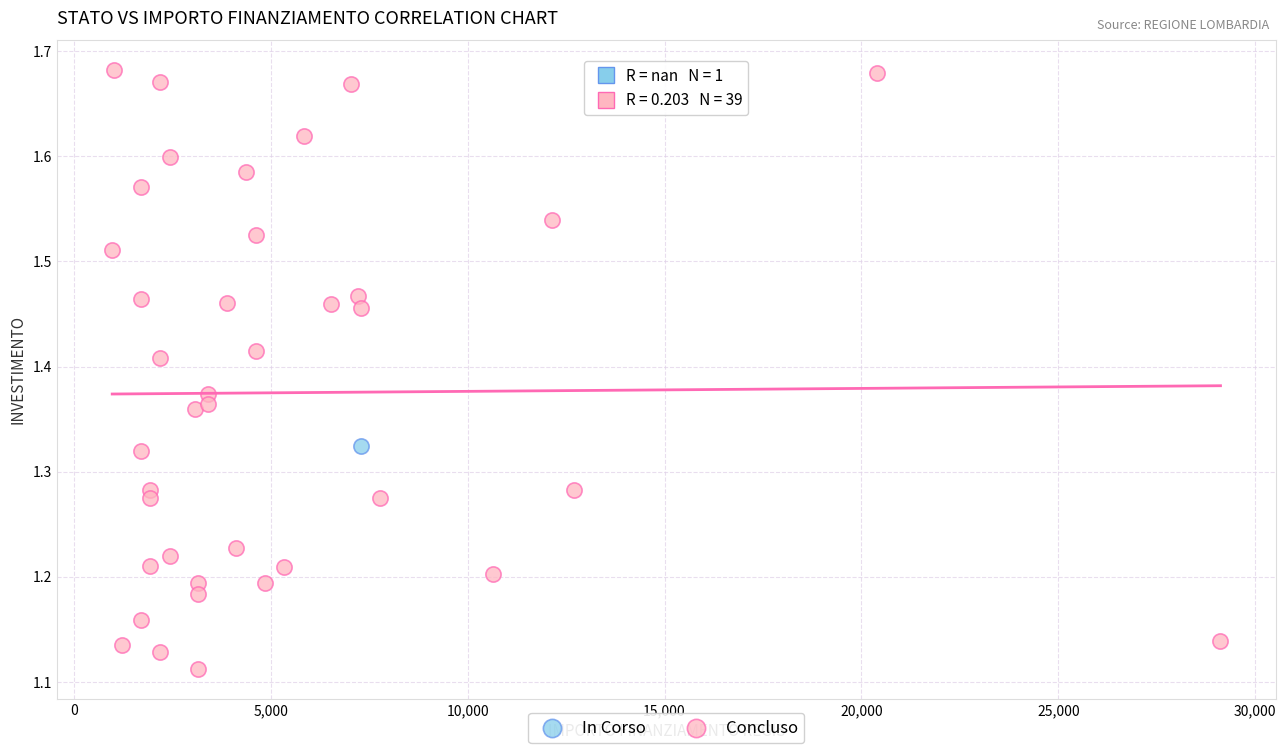

What are all the series names shown in the legend?

In Corso, Concluso